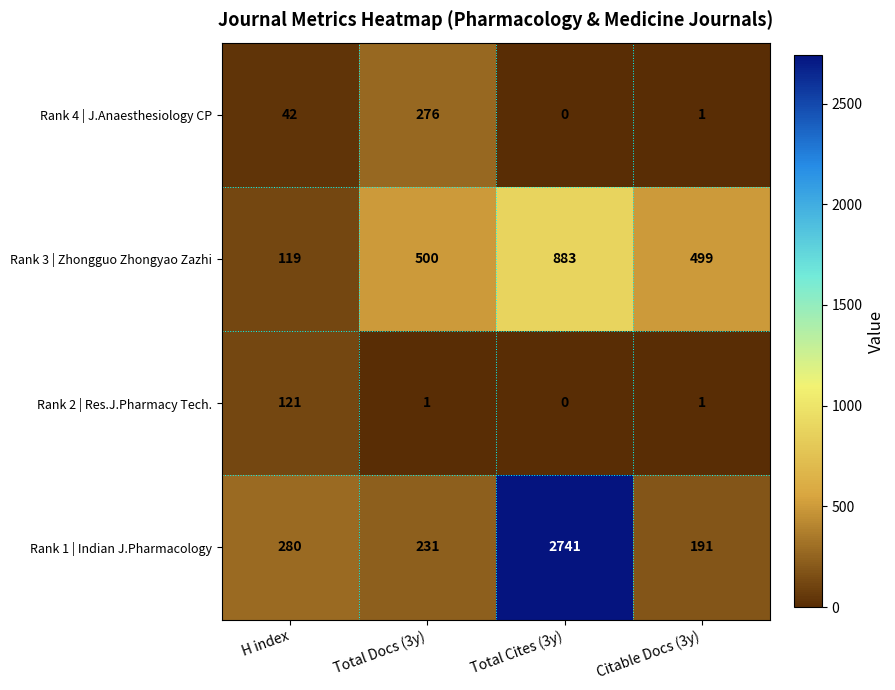

List the series in order of their peak value, highest first.

Rank 1 | Indian J.Pharmacology, Rank 3 | Zhongguo Zhongyao Zazhi, Rank 4 | J.Anaesthesiology CP, Rank 2 | Res.J.Pharmacy Tech.